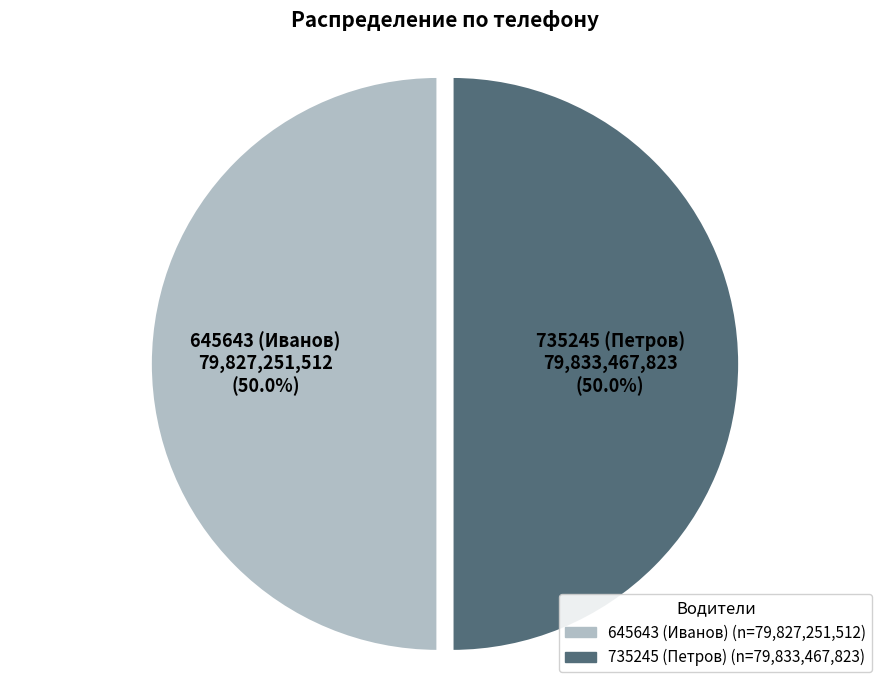

To the nearest percent, what percentage of the pie is 735245 (Петров)?

50%